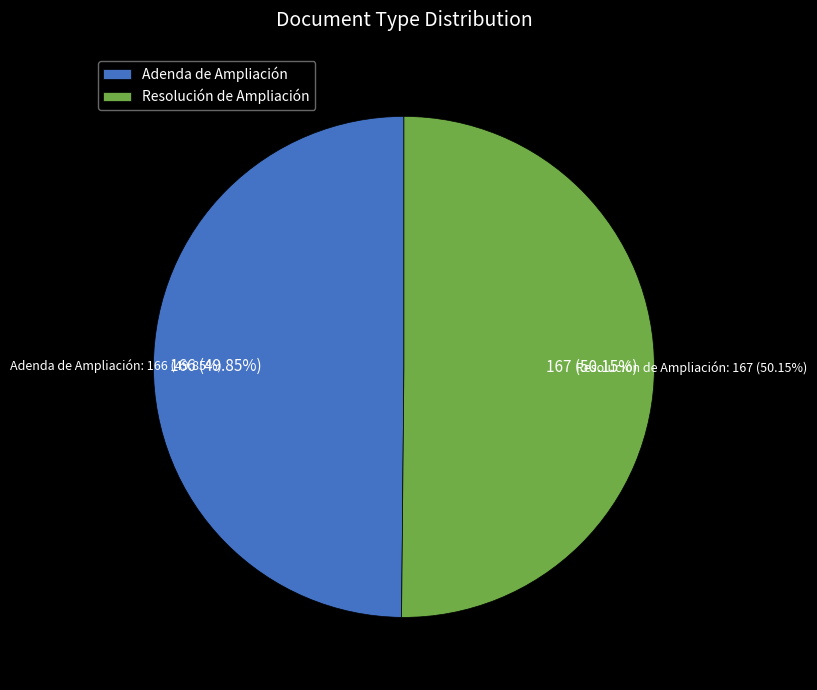

To the nearest percent, what portion does Adenda de Ampliación represent?

50%